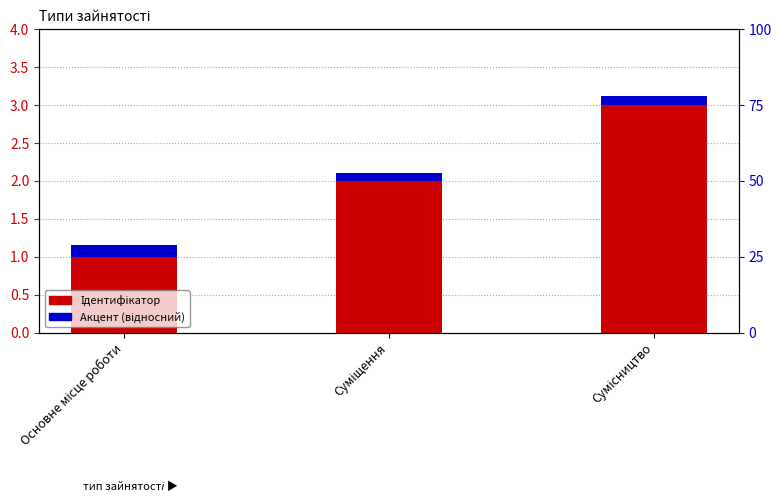

List the series in order of their overall mean, highest first.

Ідентифікатор, Акцент (відносний)